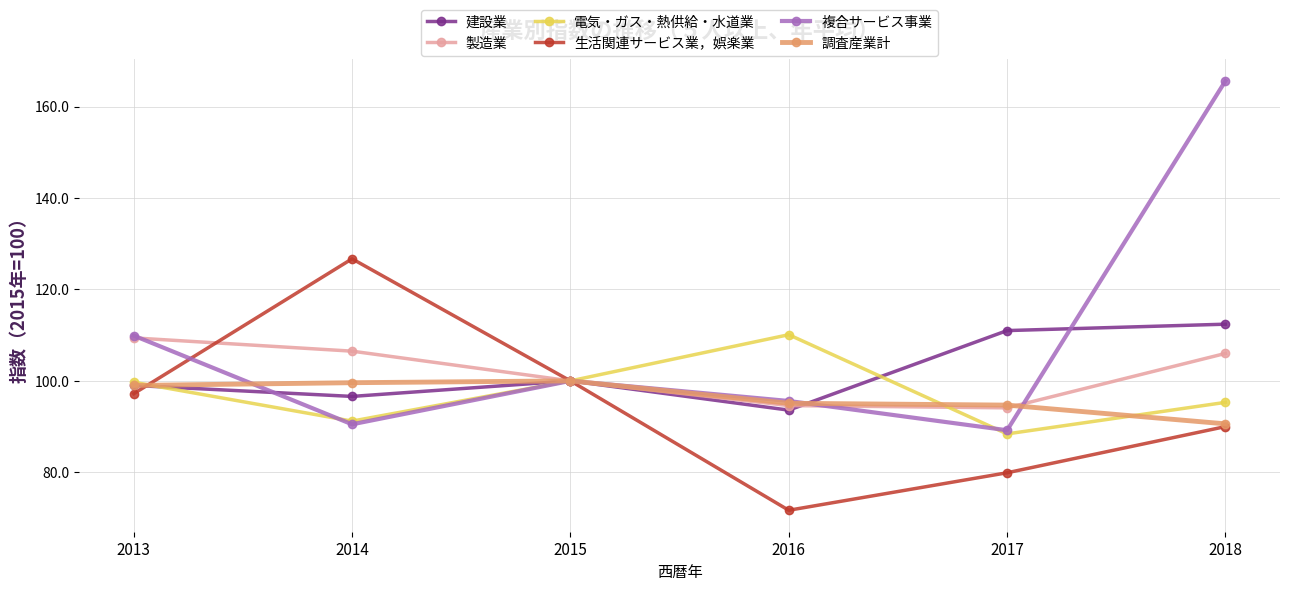

What is the total value across all series at 2014?

611.1